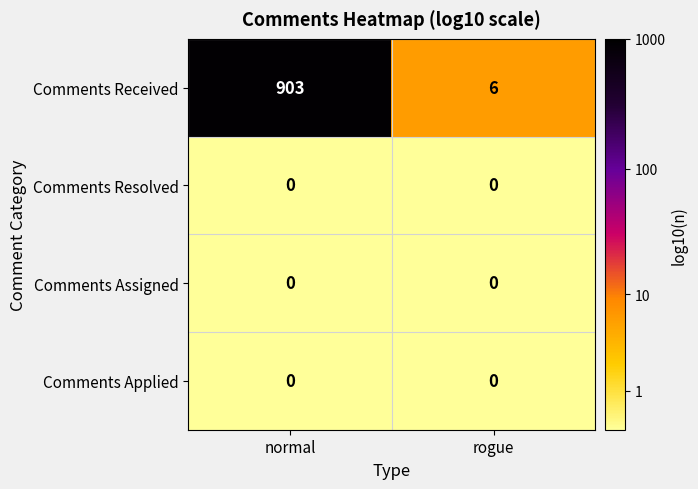

Is it true that Comments Received equals 3 at rogue?

False